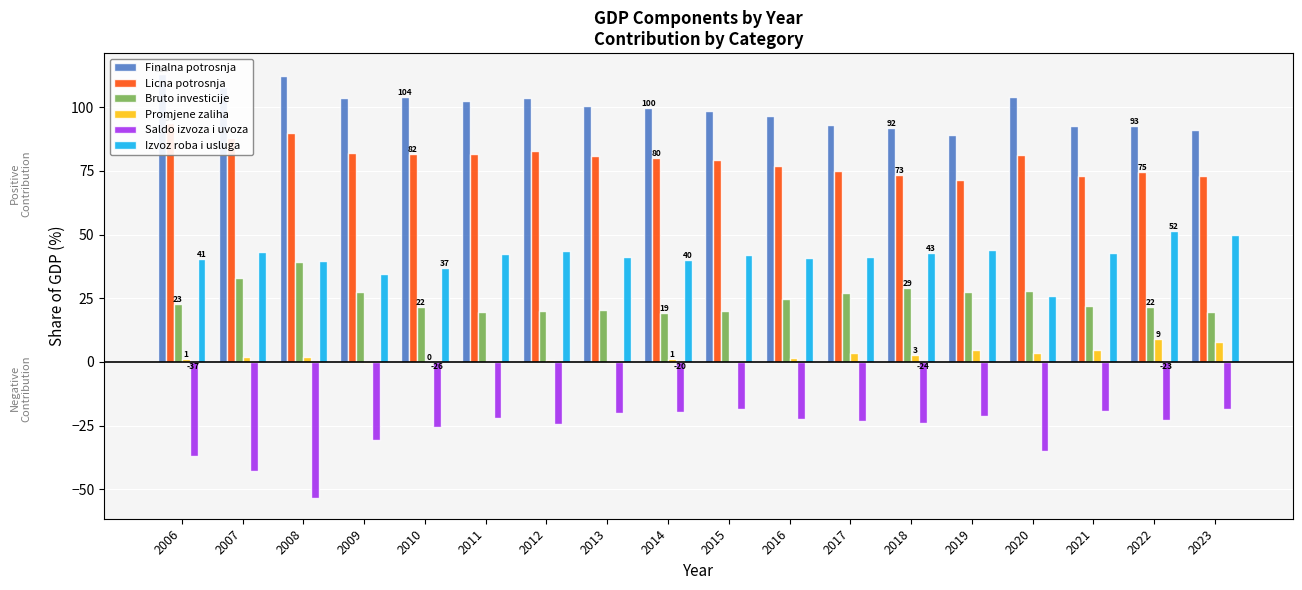

Which series changed the most between 2012 and 2022?

Finalna potrosnja